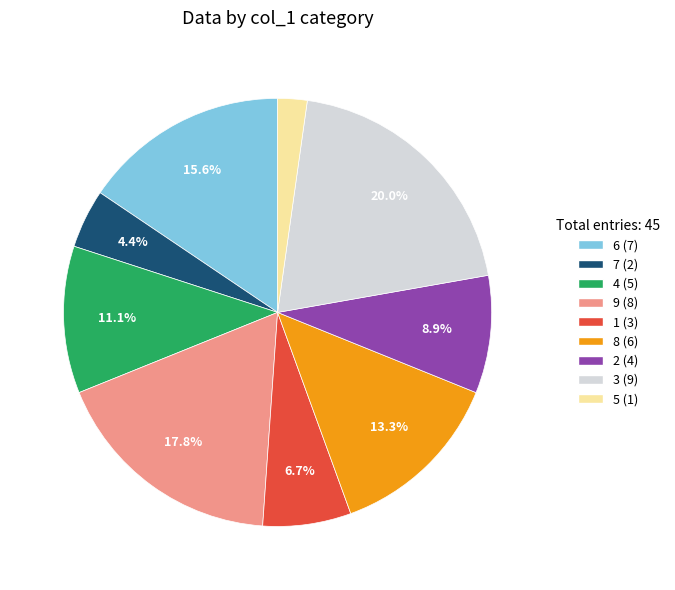

What portion of the pie excludes 2?

91.1%